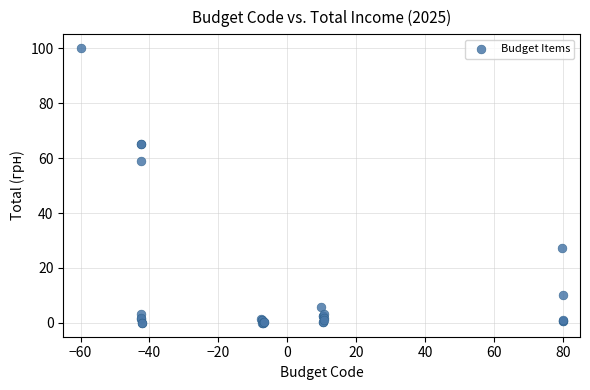

What Y value in the scatter plot is closest to 50?

58.8